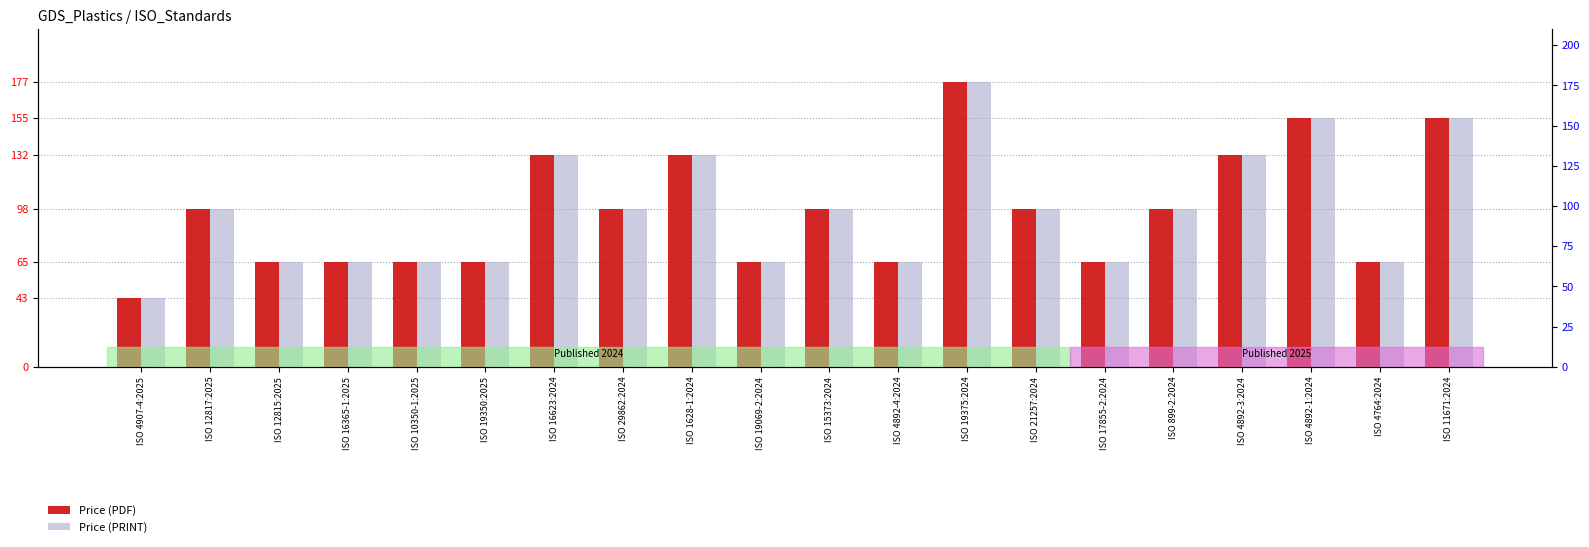

How many bars are there in total?

40